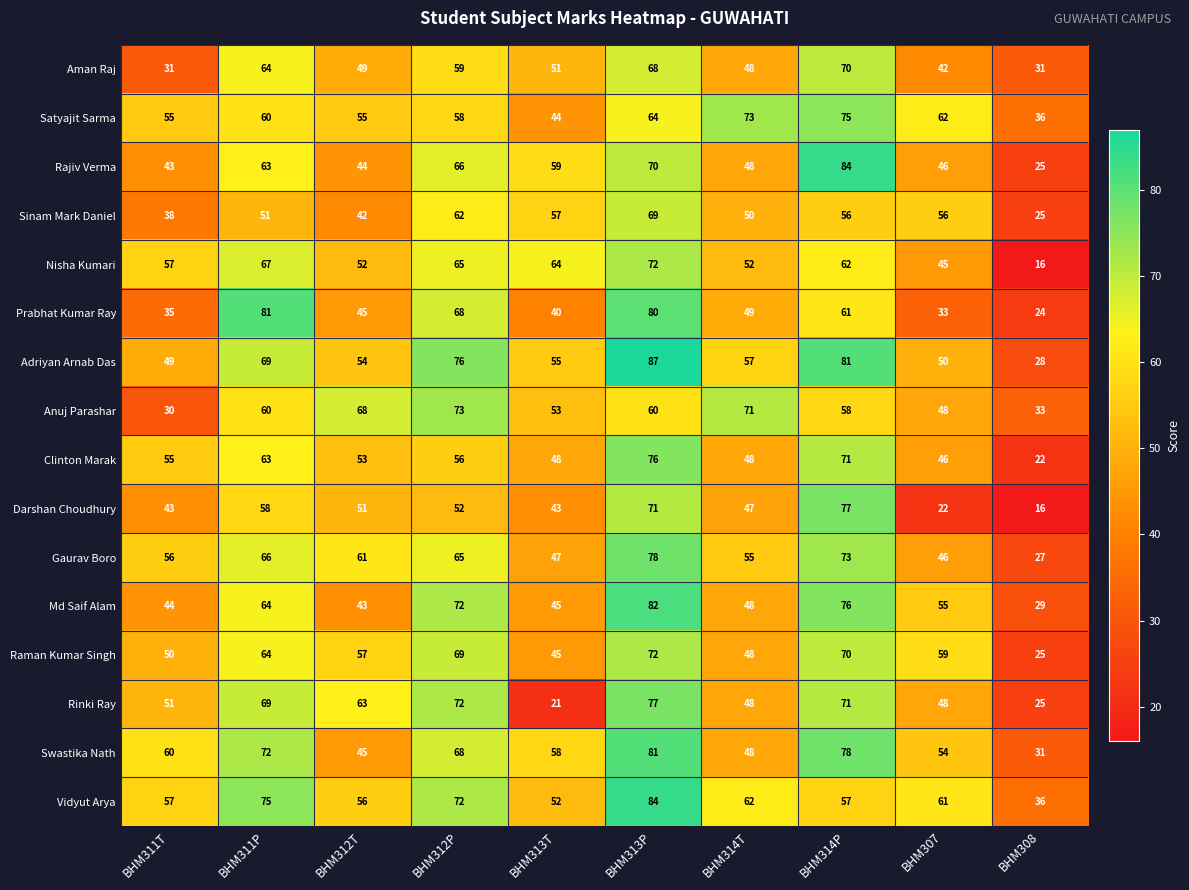

What is the total value across all series at BHM312T?

838